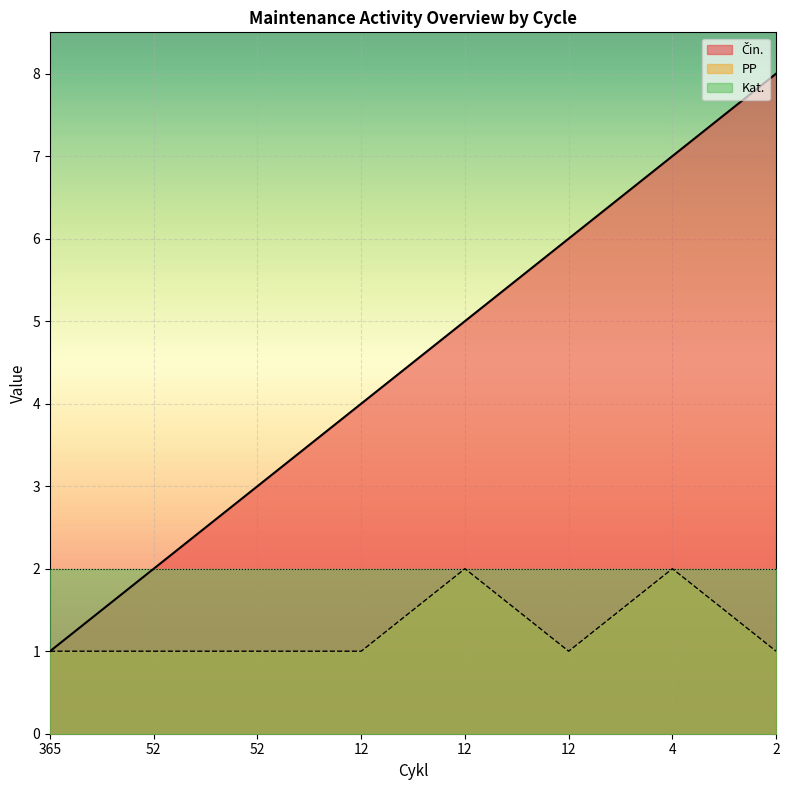

Which series has the widest spread of values?

Čin.